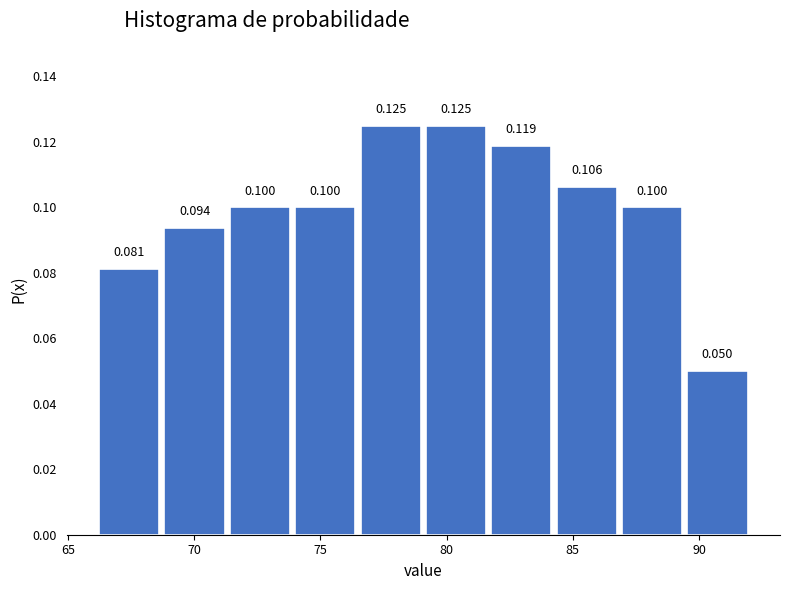

What is the height of the bar covering 84.5 to 87.0 on the x-axis? The bar edges are not printed on the chart, so give them approximately, as read against the axis.

0.106